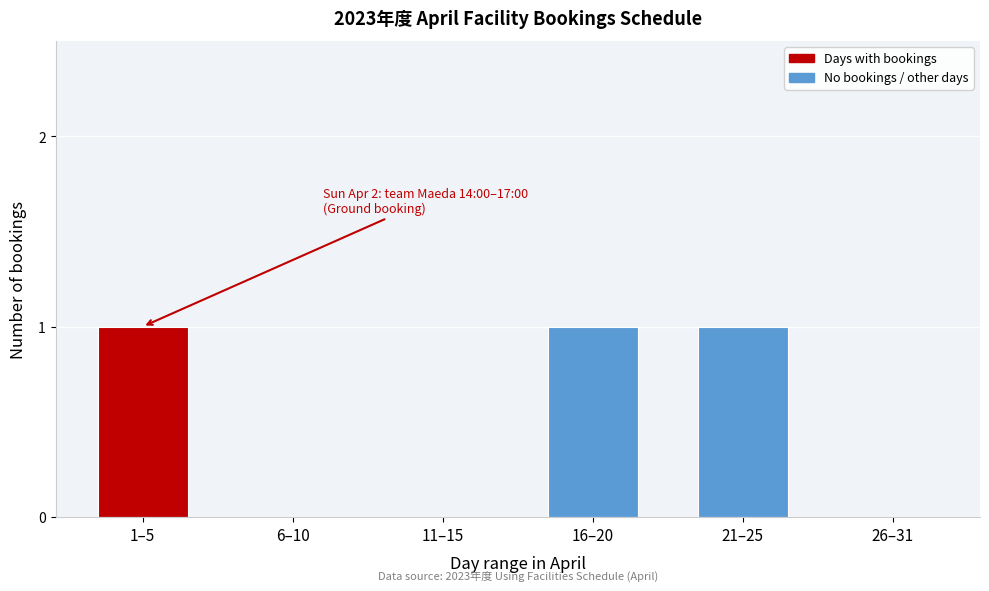

Reading right to left, extract all data points from this chart.

26–31=0	21–25=1	16–20=1	11–15=0	6–10=0	1–5=1